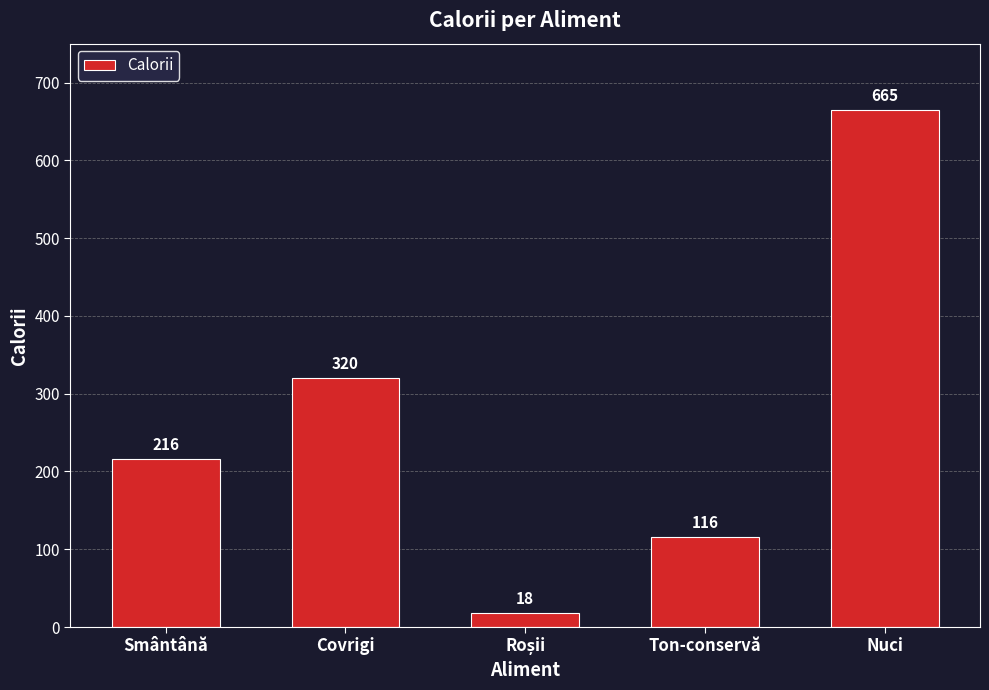

What is the minimum value shown in the chart?

18